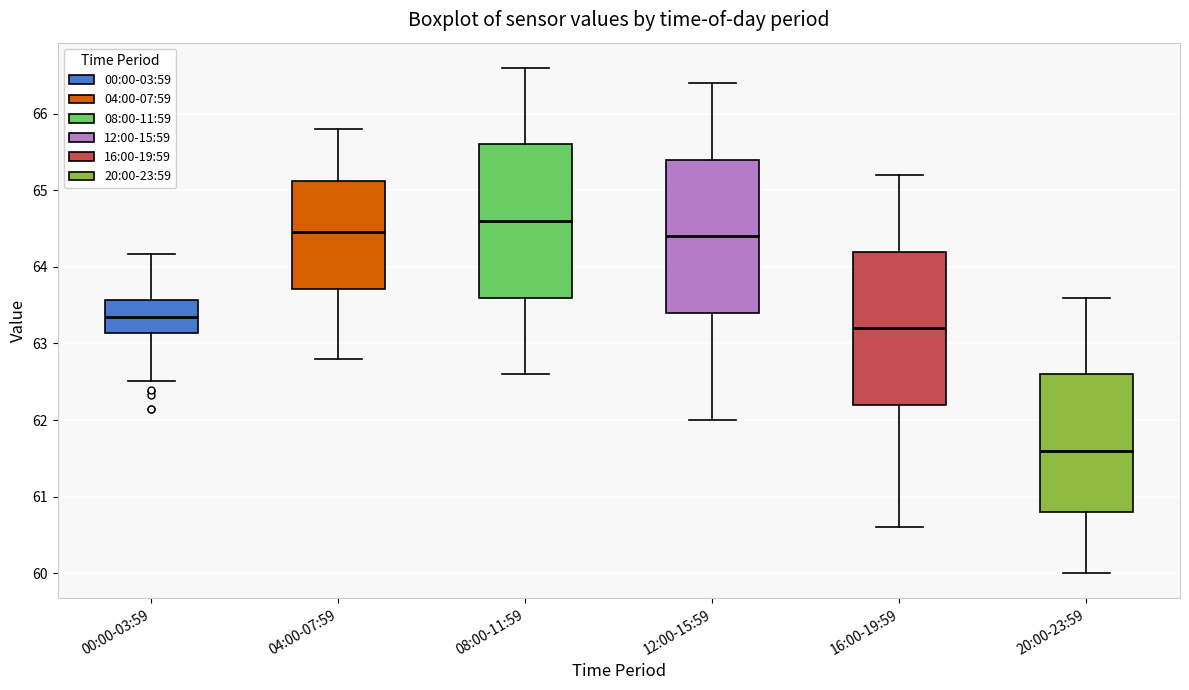

Where does the upper whisker of the box for 16:00-19:59 end on the y-axis? The values are not printed on the chart, so give them approximately, as read against the axis.

65.2